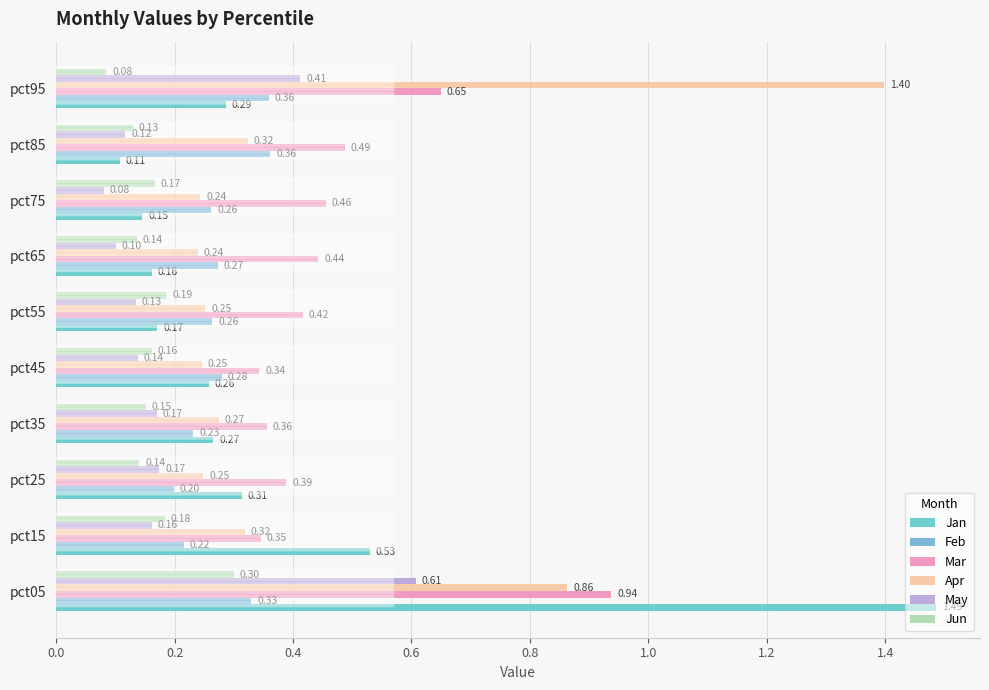

What is the sum of all Jan values?

3.7